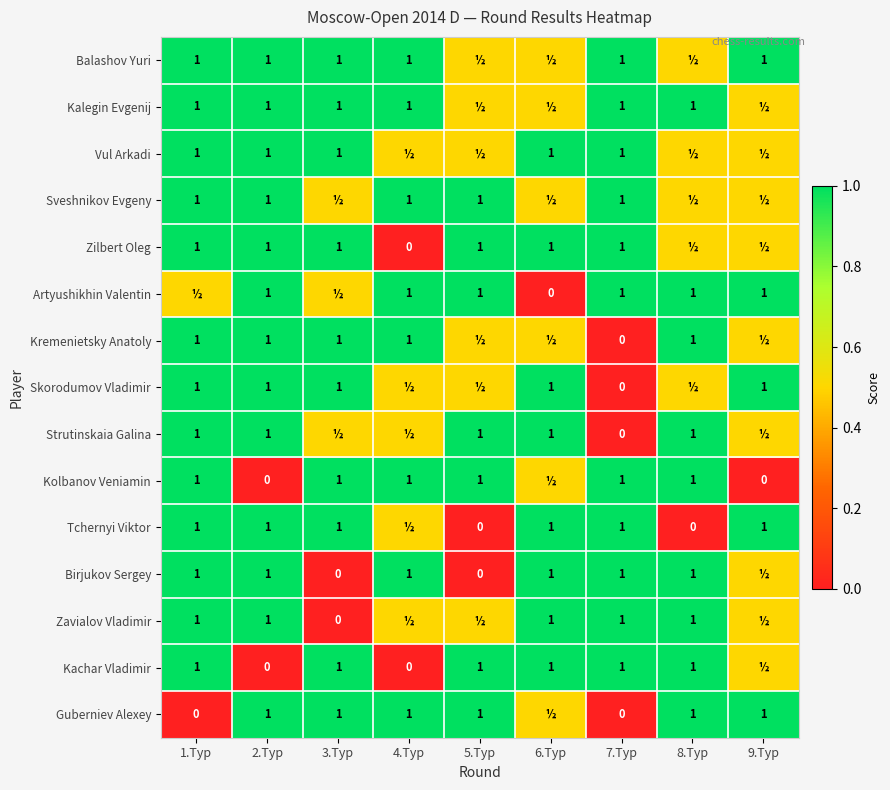

The value of Birjukov Sergey at 6.Tур is 1.0. True or false?

True